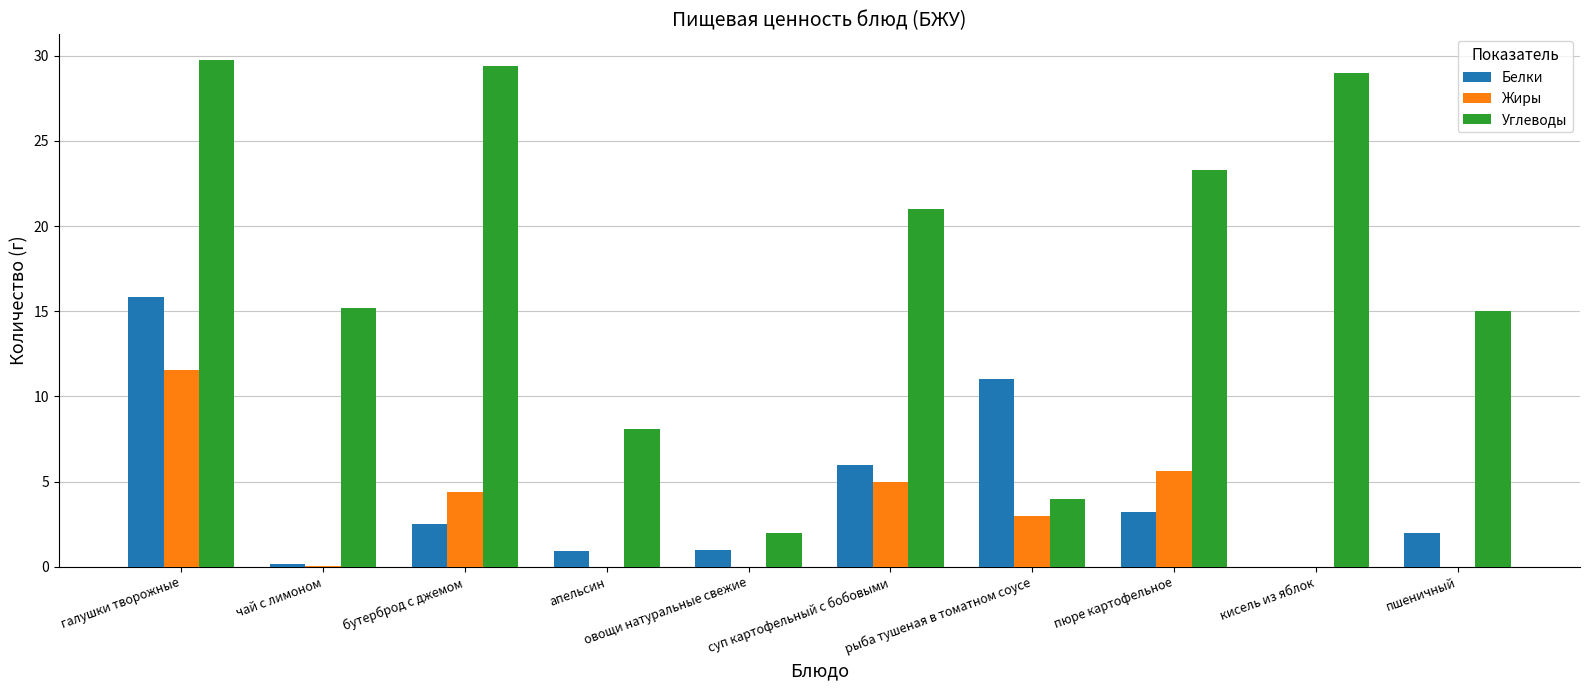

The value of Белки at пюре картофельное is 2.0. True or false?

False